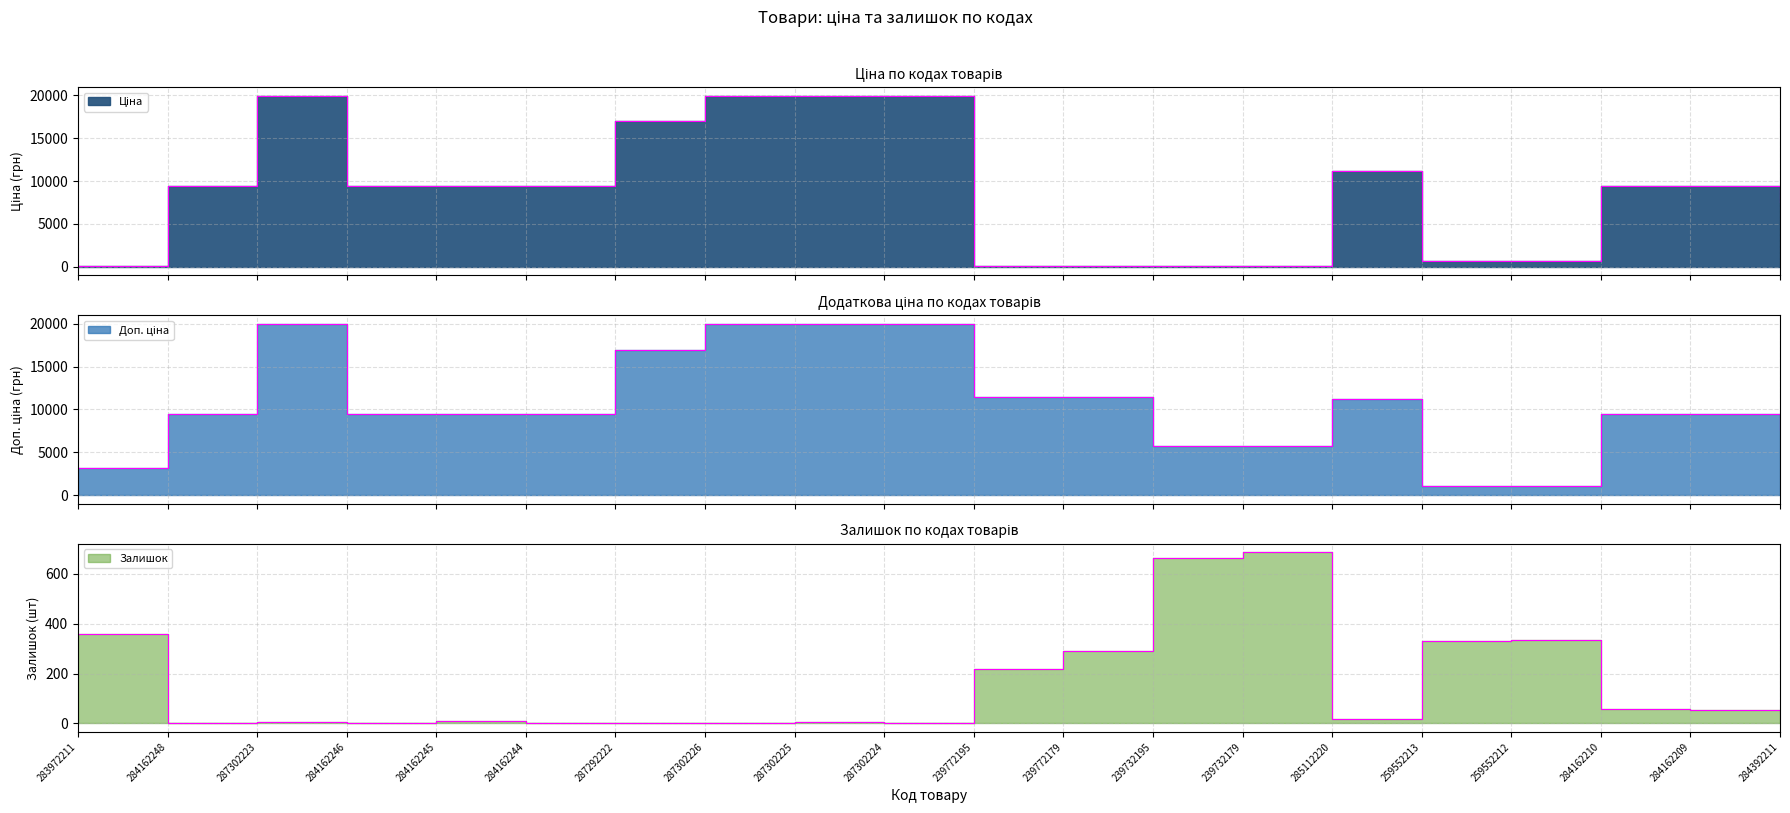

Rank the series at 284162245 from highest to lowest value.

Ціна, Доп. ціна, Залишок